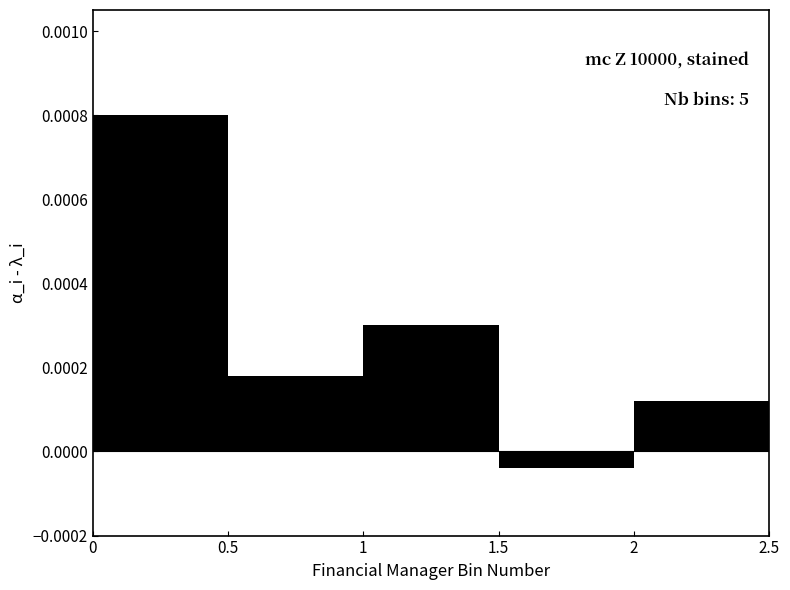

At which label is the value closest to 0?

1.5